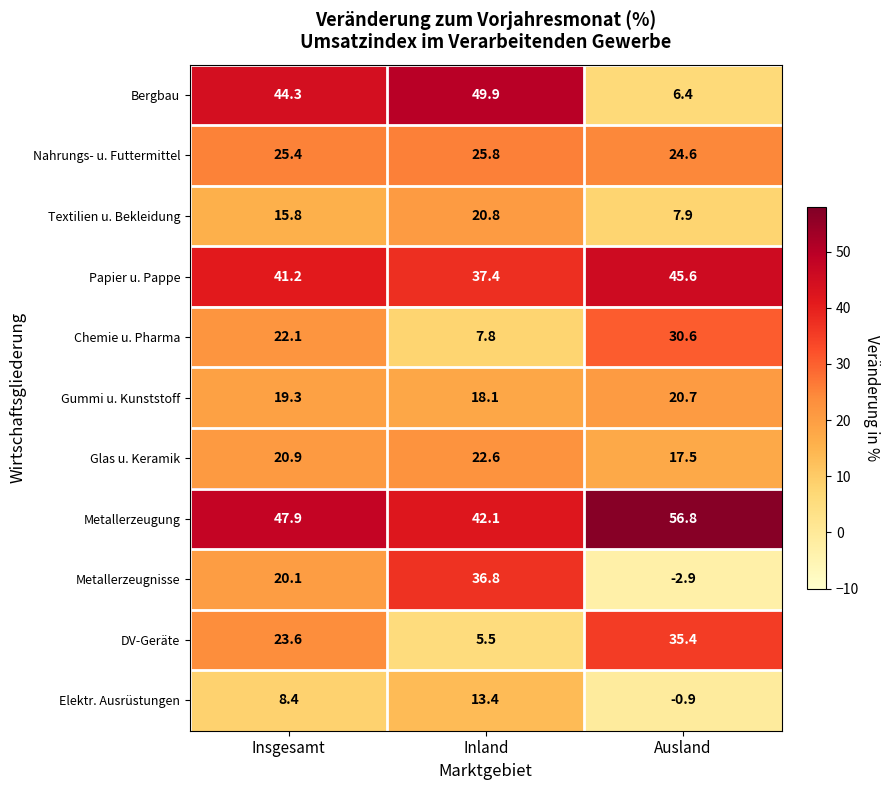

List the series in order of their peak value, lowest first.

Elektr. Ausrüstungen, Gummi u. Kunststoff, Textilien u. Bekleidung, Glas u. Keramik, Nahrungs- u. Futtermittel, Chemie u. Pharma, DV-Geräte, Metallerzeugnisse, Papier u. Pappe, Bergbau, Metallerzeugung